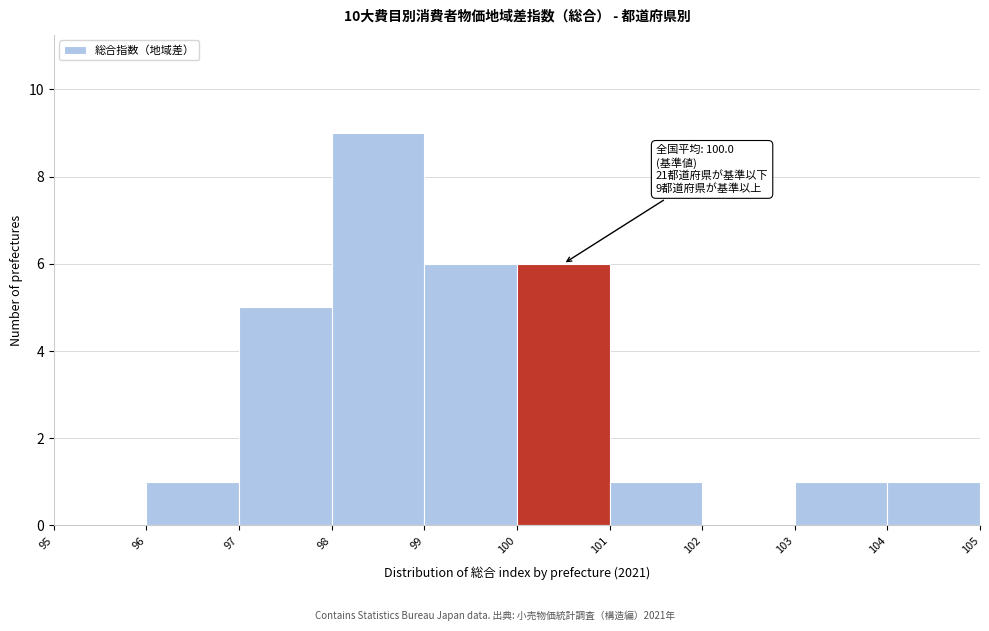

Over which range of the x-axis is the bar tallest?

98 to 99